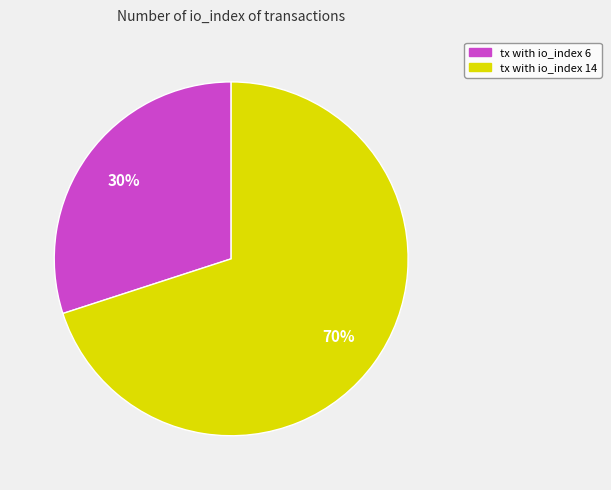

Is there any slice that represents more than half of the pie?

Yes